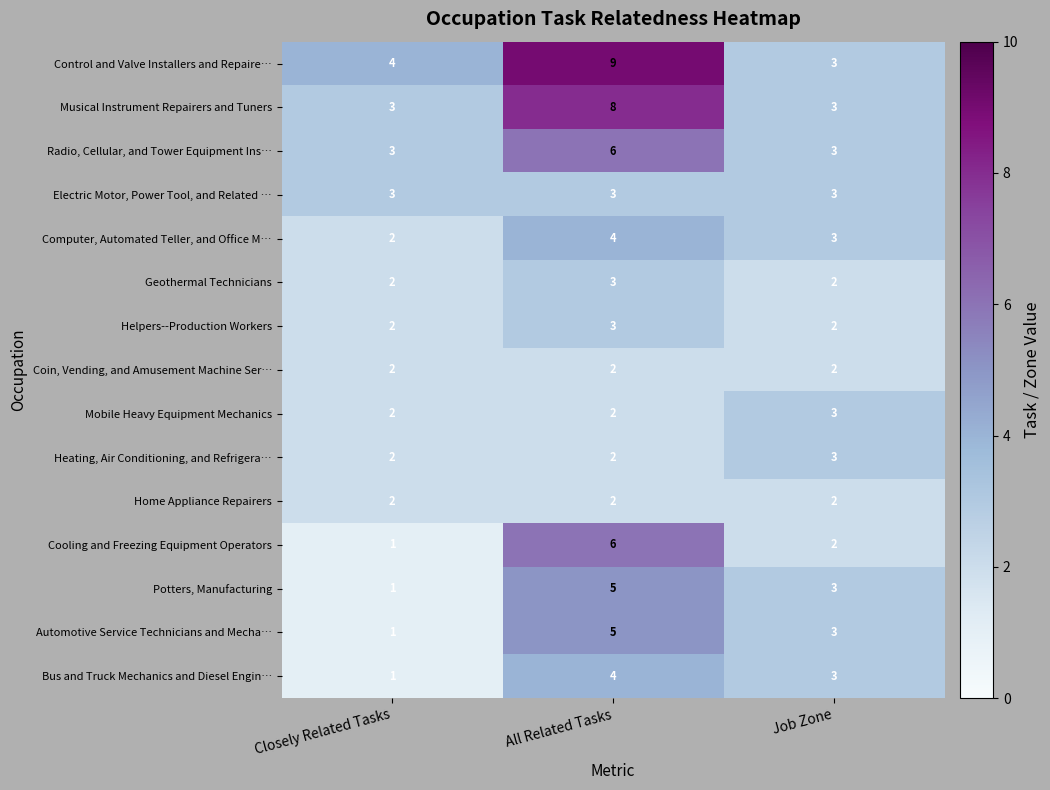

Count the number of categories in the chart.

3